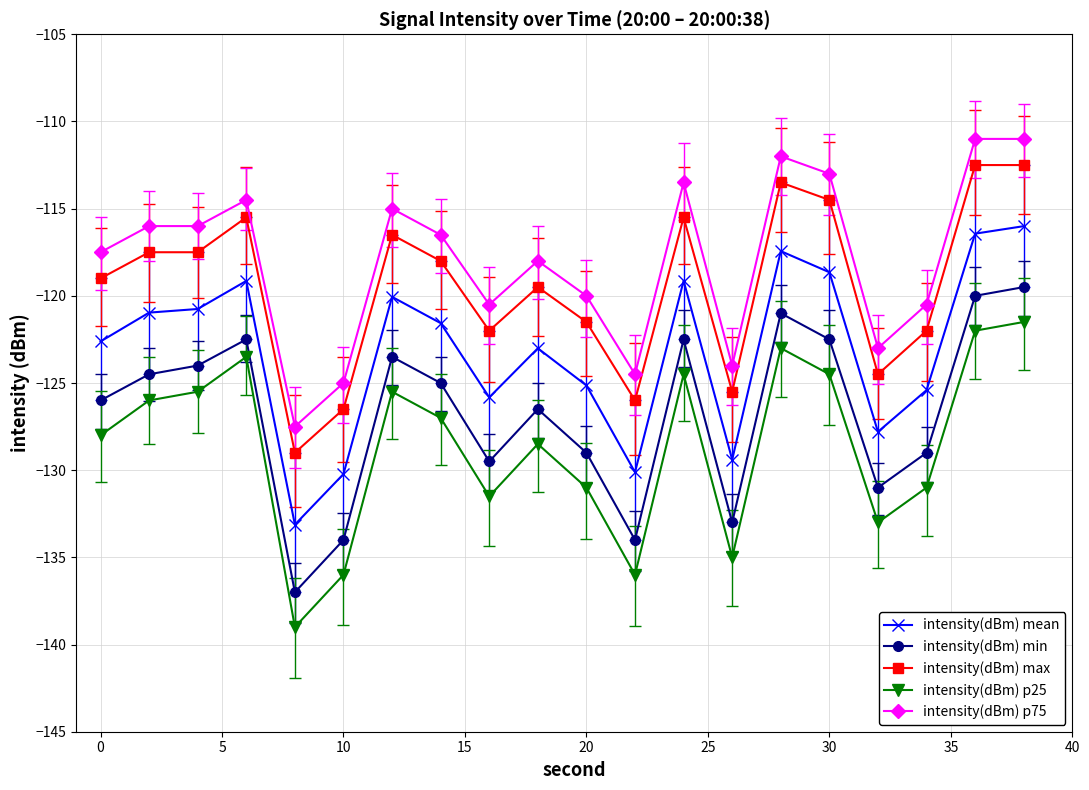

True or false: intensity(dBm) max and intensity(dBm) min intersect in this chart.

False